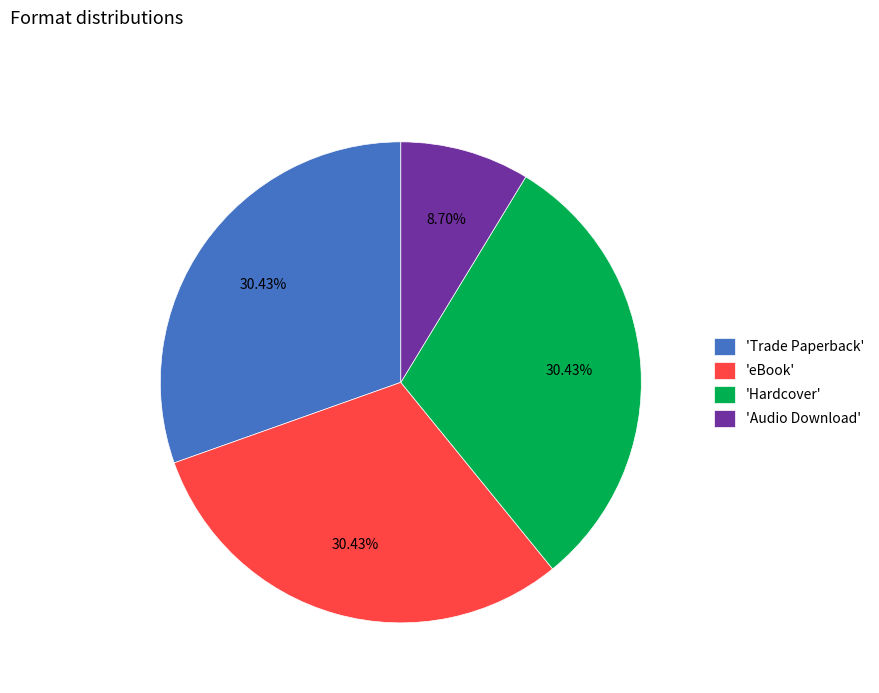

Do 'eBook' and 'Trade Paperback' together represent more than half of the pie?

Yes